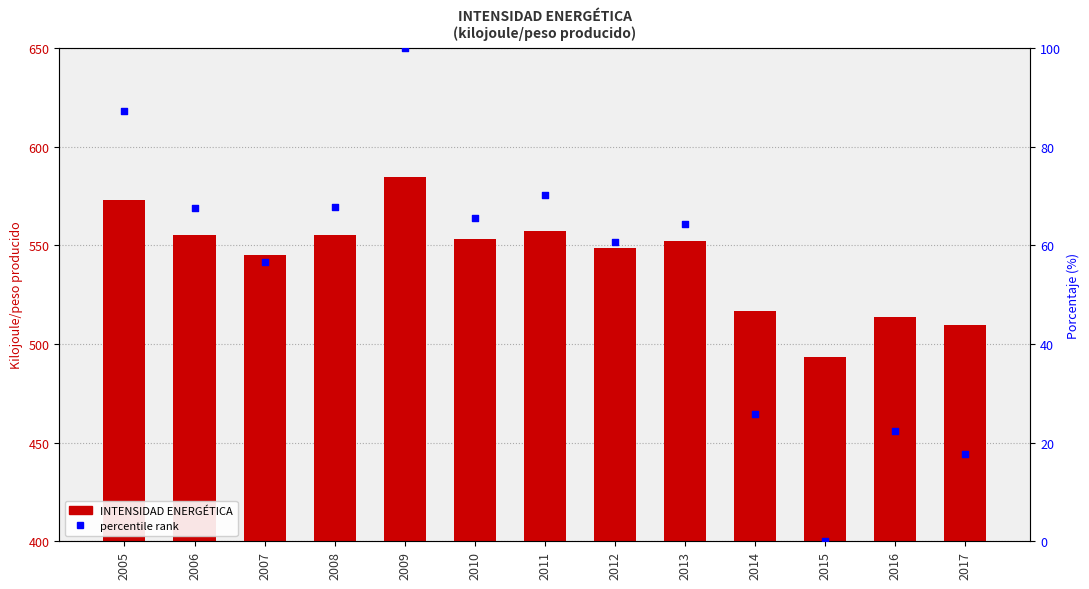

Which series has the widest spread of Y values?

percentile rank